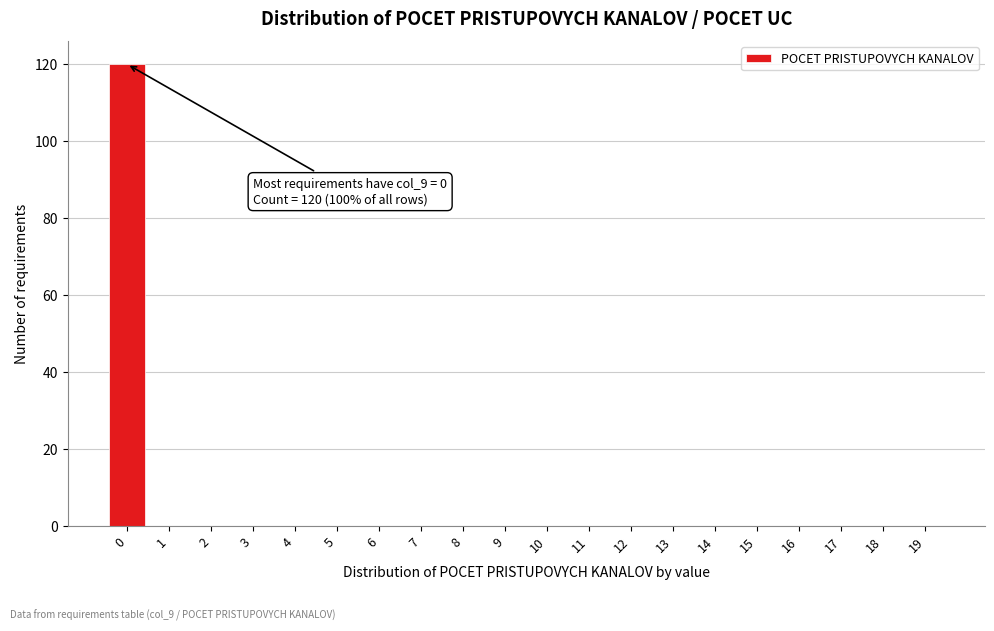

Reading left to right, what are all the values shown in this chart?

0=120	1=0	2=0	3=0	4=0	5=0	6=0	7=0	8=0	9=0	10=0	11=0	12=0	13=0	14=0	15=0	16=0	17=0	18=0	19=0